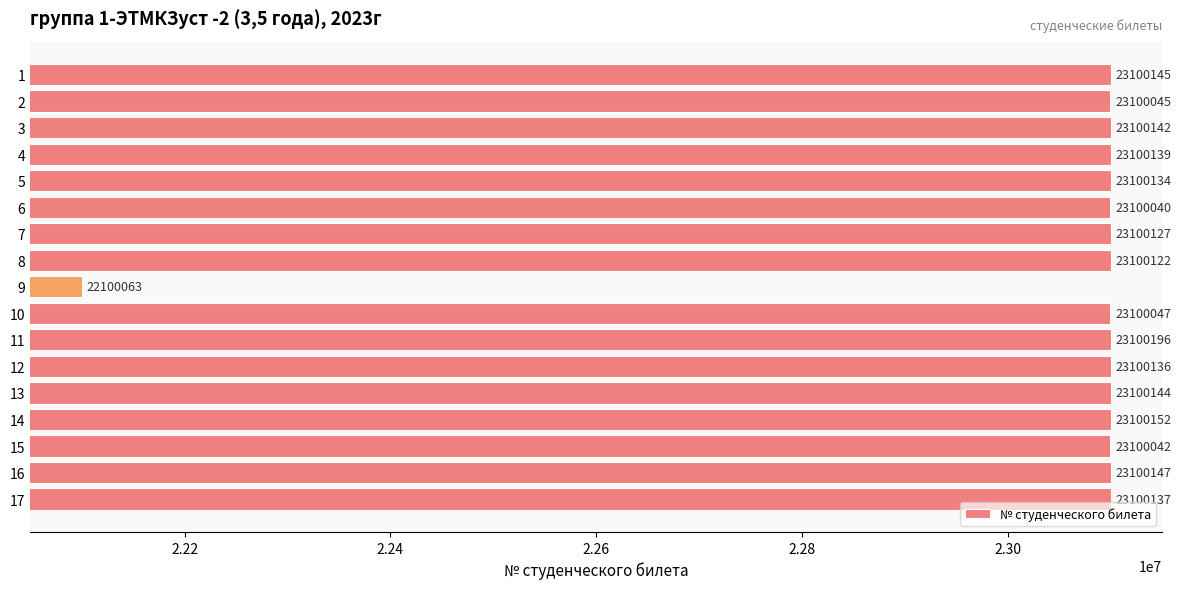

Is it true that the value at 15 is 9757412?

False